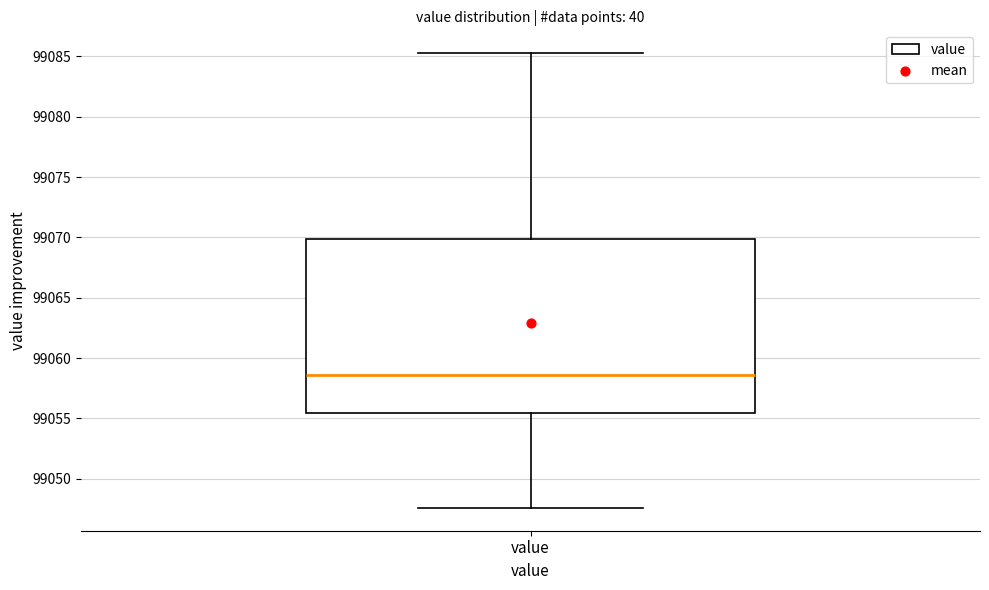

Transcribe this box plot: give where the median line is, the range the box spans, and where the two whiskers end, as read against the y-axis. The values are not printed on the chart, so give them approximately, as read against the axis.

median 99058.5, box 99055.5 to 99070.0, whiskers 99047.5 to 99085.5